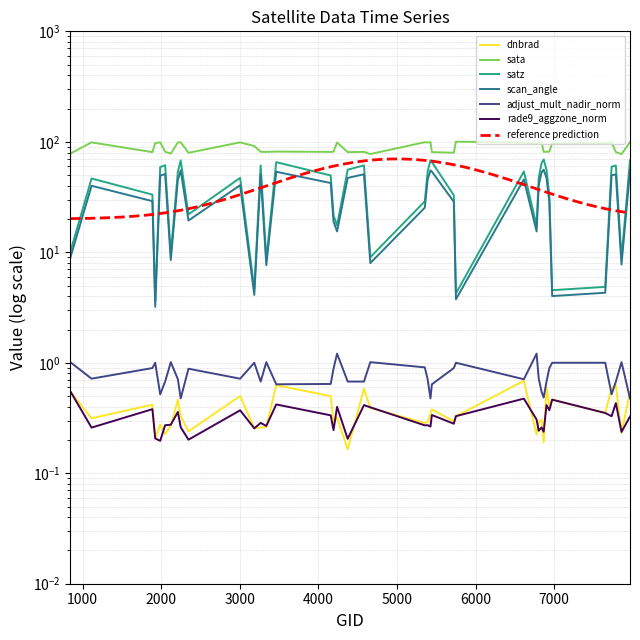

How many lines are shown in the chart?

6